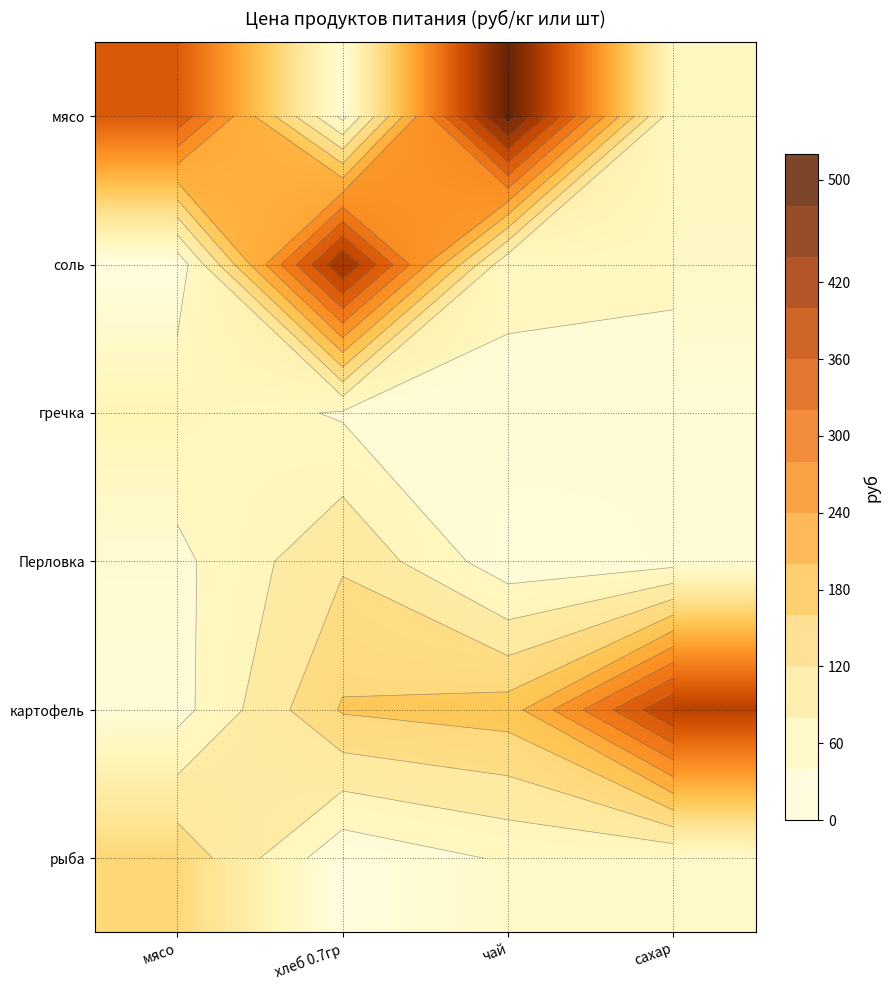

At which label does соль reach its peak?

хлеб 0.7гр